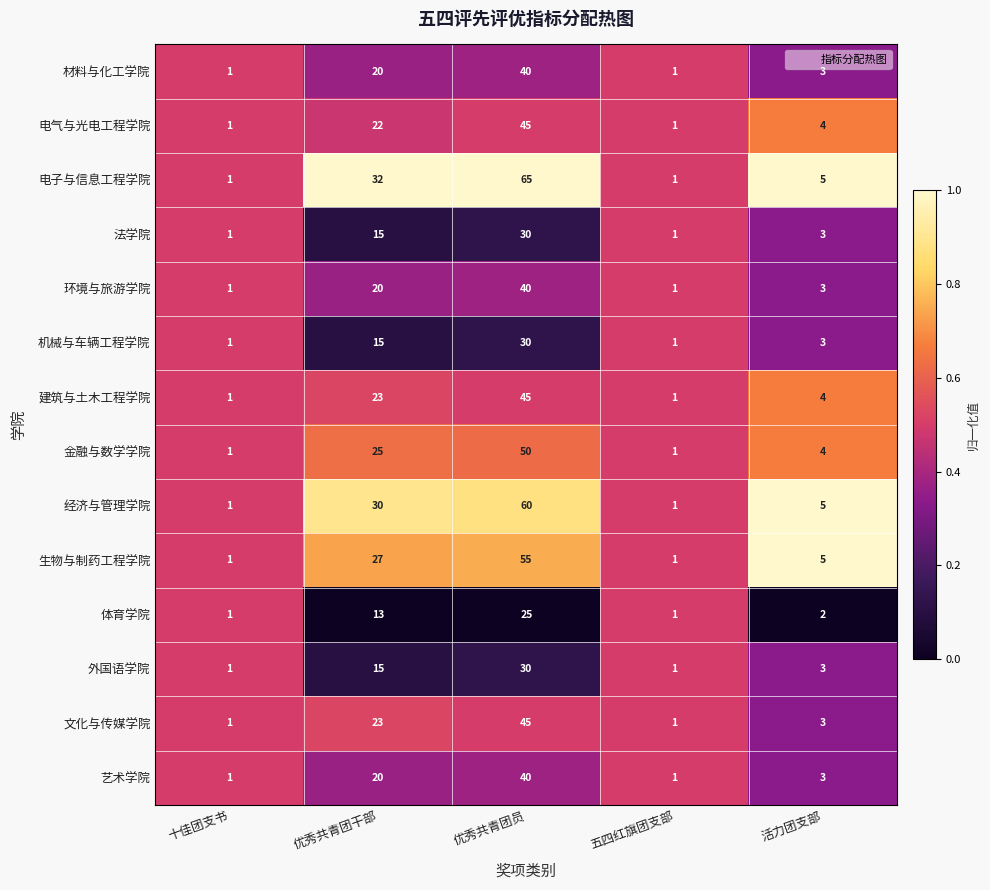

How many series are shown in this chart?

14